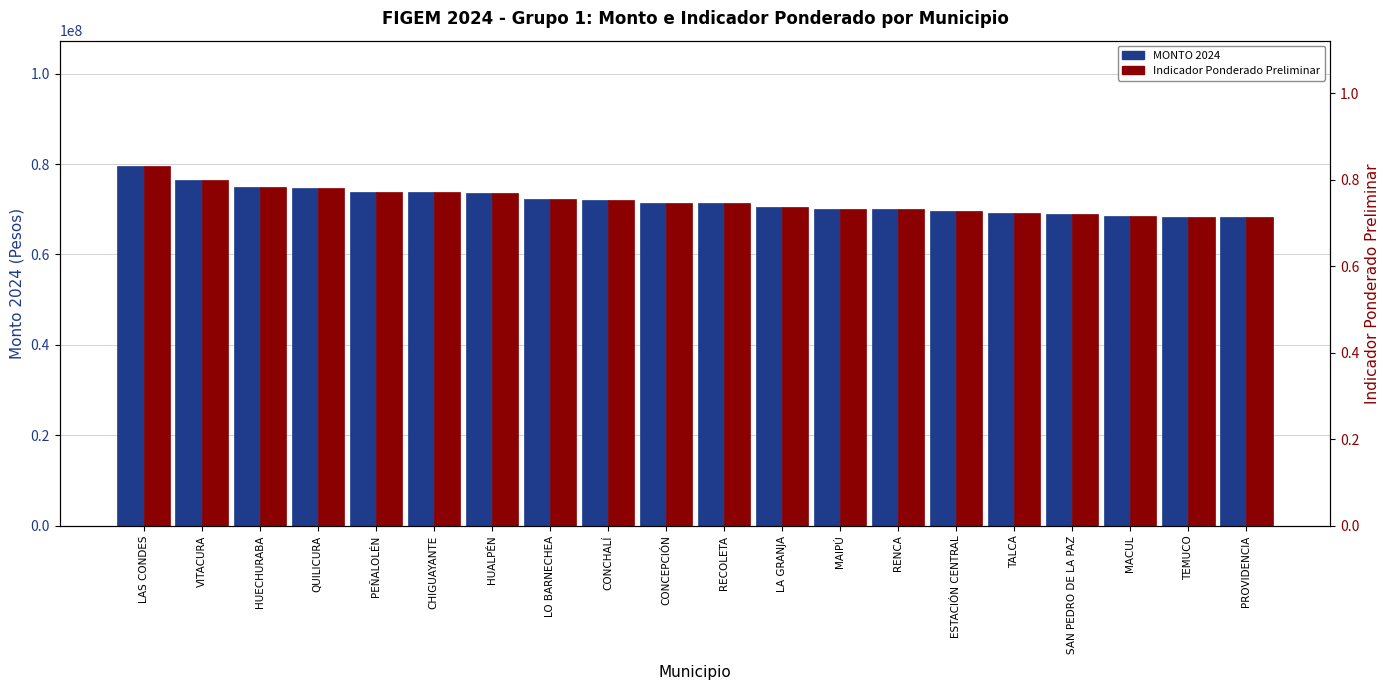

What is the difference between the second highest and minimum values in the MONTO 2024 series?

8289699.0